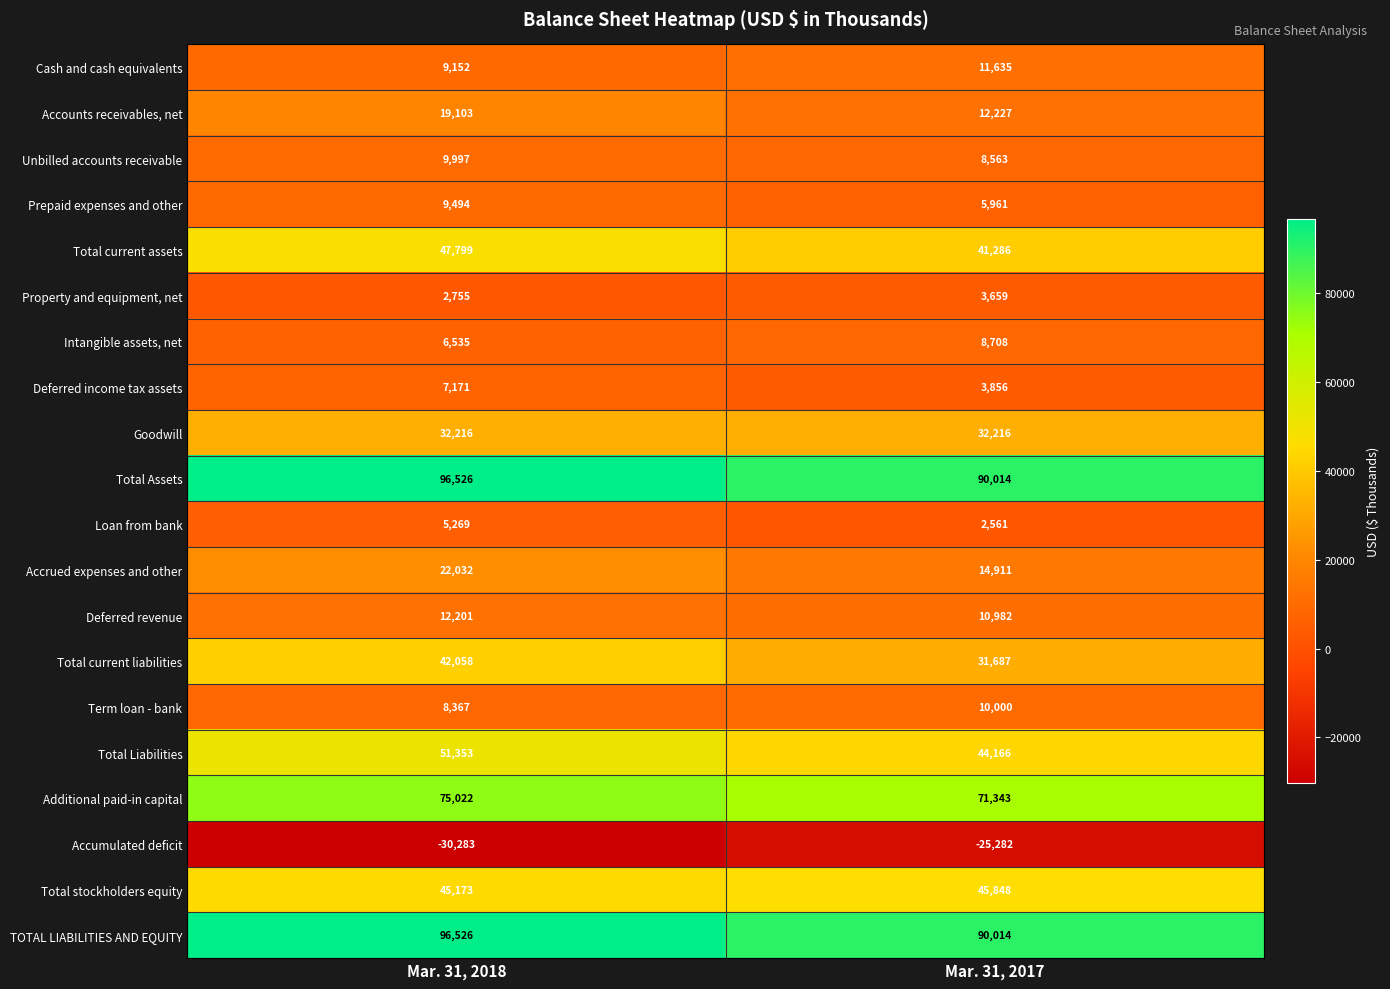

Rank the categories by Property and equipment, net value from lowest to highest.

Mar. 31, 2018, Mar. 31, 2017